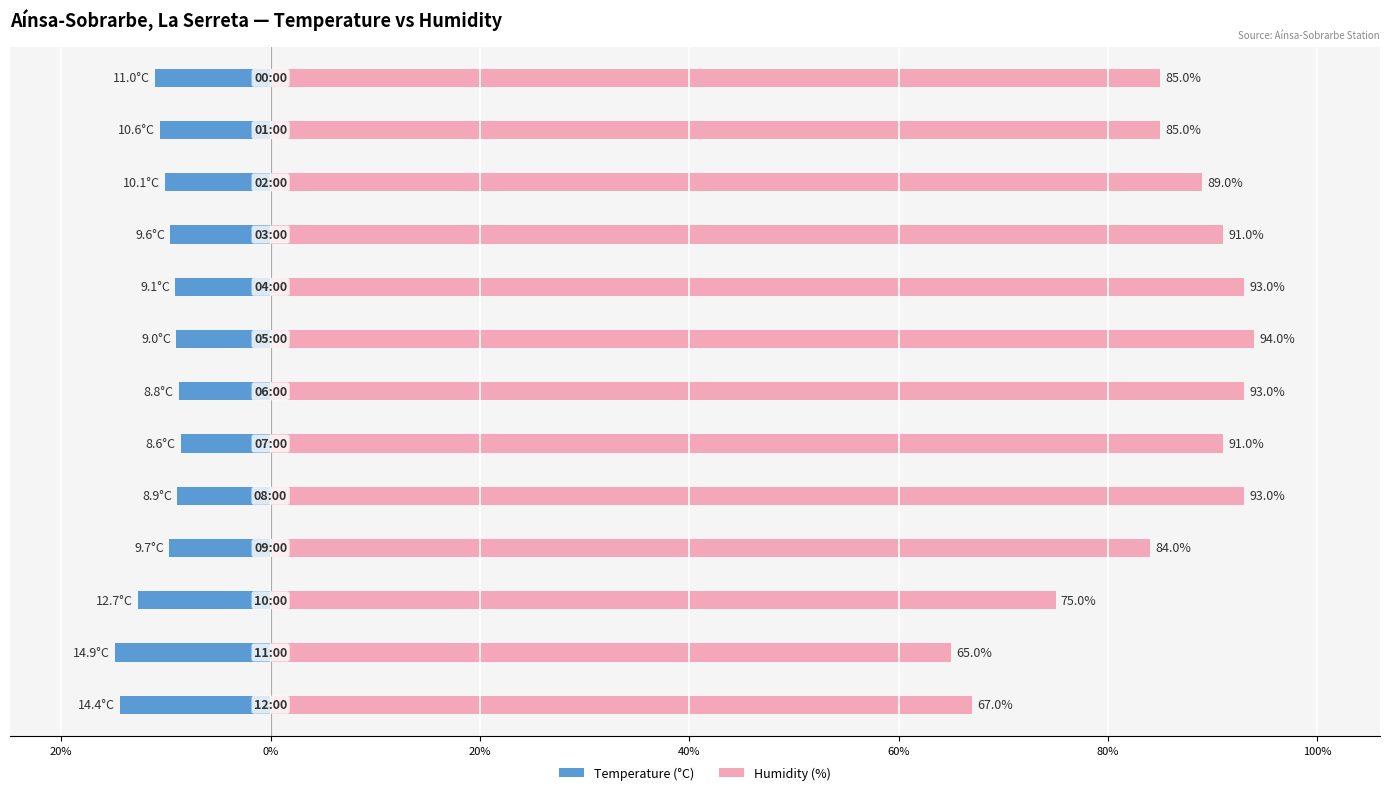

Are the bars grouped side by side (vs. stacked)?

Yes